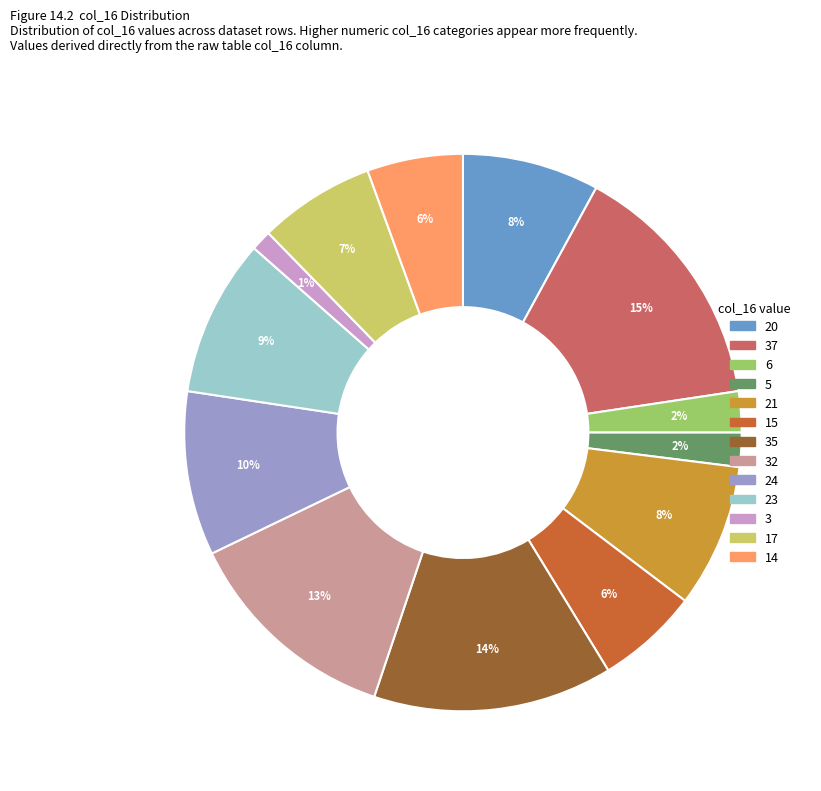

Does any single category account for the majority?

No